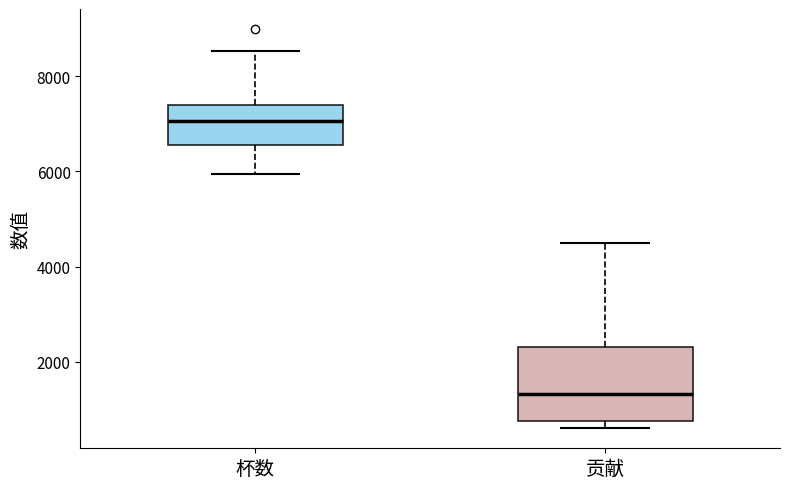

Reading left to right, read every box against the y-axis: the position of its median line, the range the box covers, and the ends of its whiskers. The values are not printed on the chart, so give them approximately, as read against the axis.

杯数: median 7000, box 6600 to 7400, whiskers 6000 to 8600
贡献: median 1400, box 800 to 2400, whiskers 600 to 4600